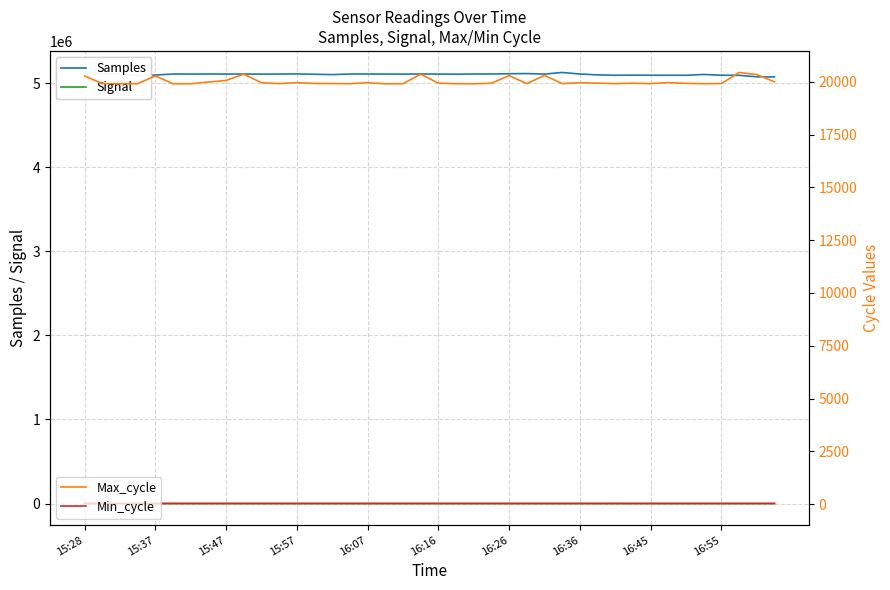

Which series has the largest range (max minus min)?

Samples